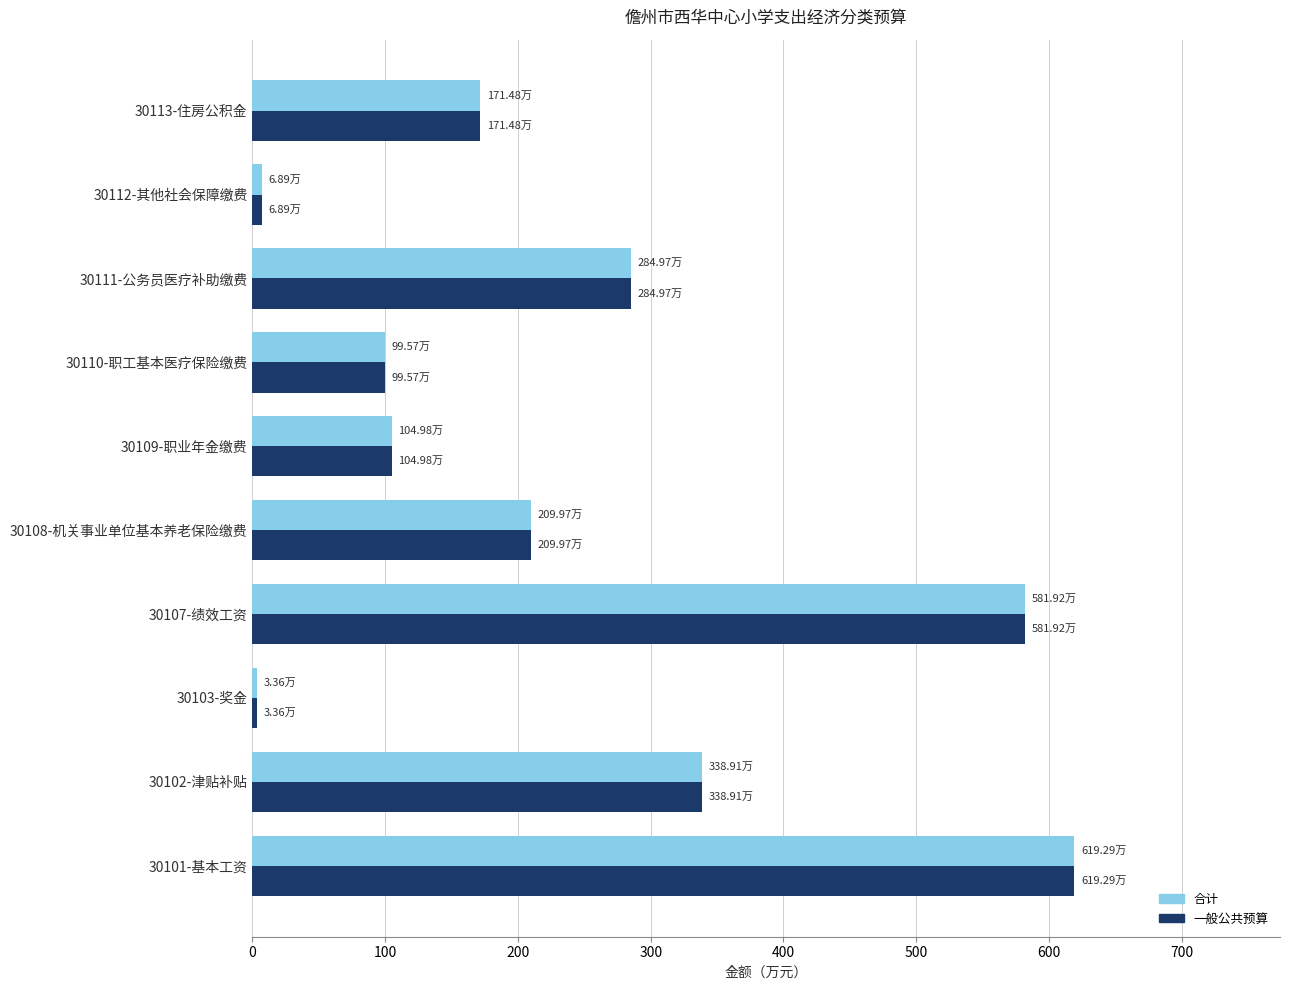

What is the sum of all 一般公共预算 values?

2421.3